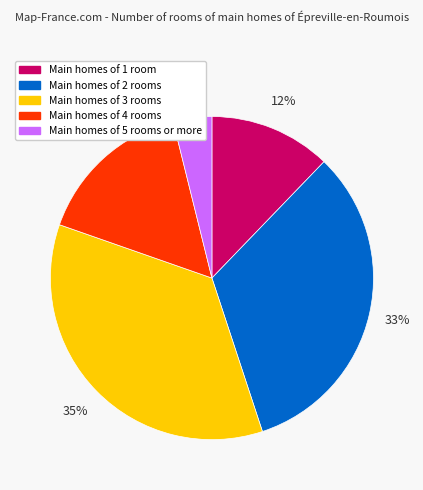

To the nearest percent, what percentage of the pie is Main homes of 3 rooms?

35%